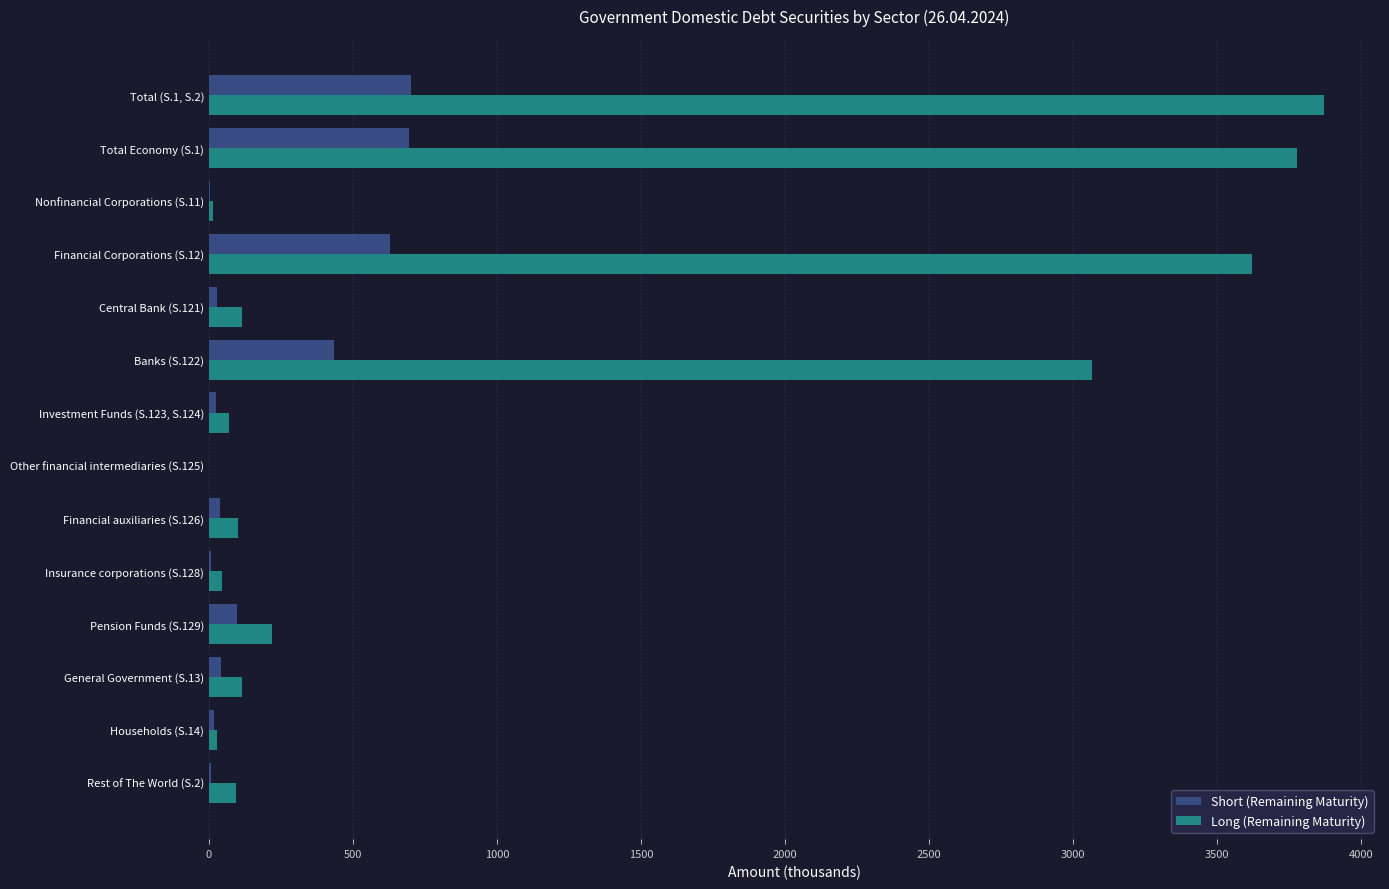

At which category does the chart reach its peak across all series?

Total (S.1, S.2)